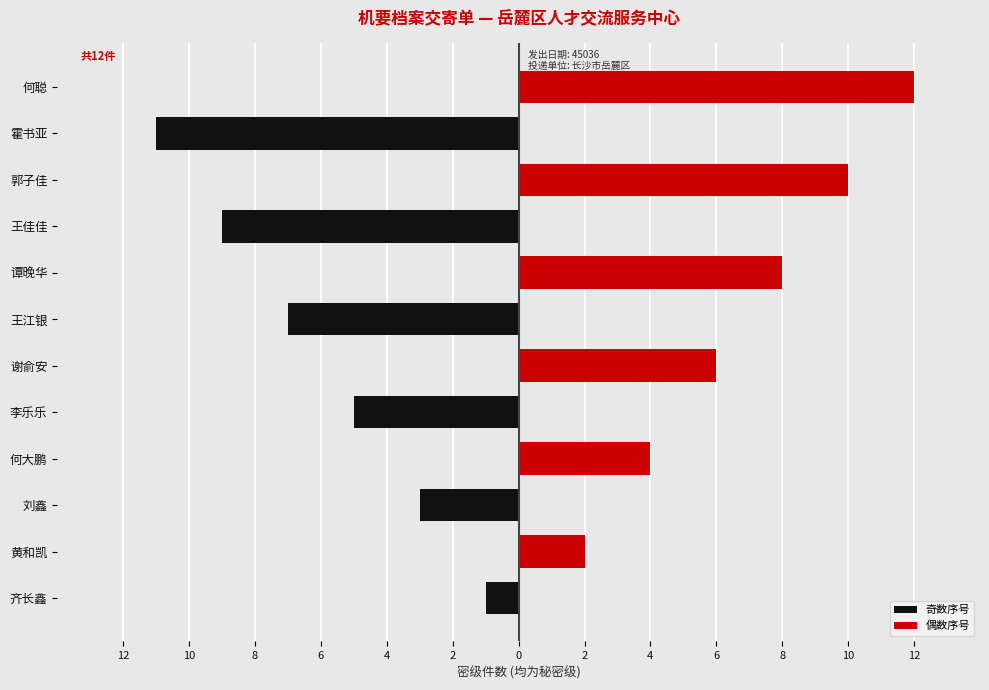

What is the sum of all 奇数序号 values?

-36